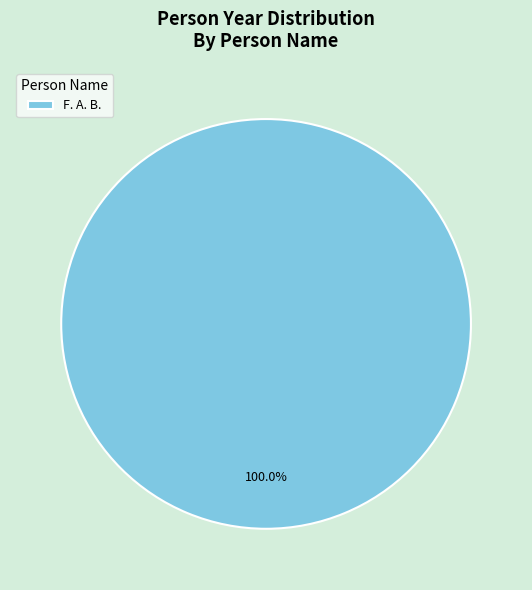

To the nearest percent, what portion does F. A. B. represent?

100%